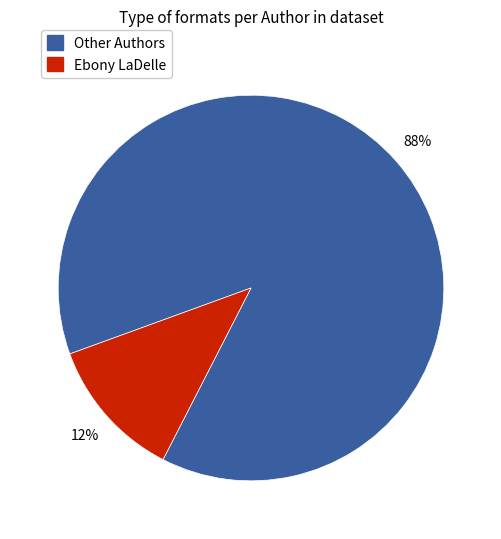

Does any single category account for the majority?

Yes